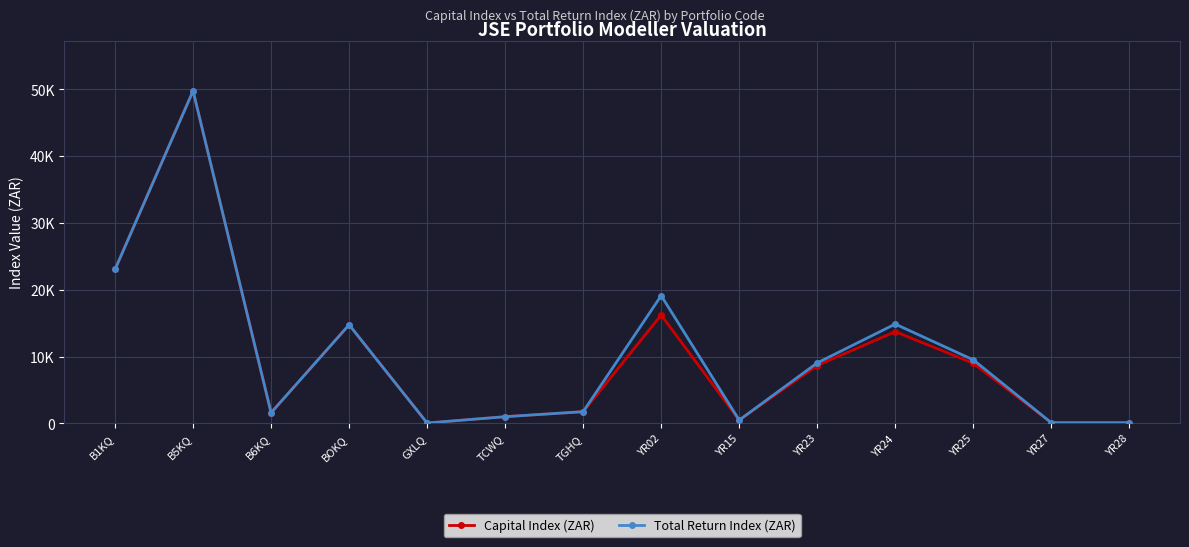

The Capital Index (ZAR) series shows 23286.3 at YR24. True or false?

False